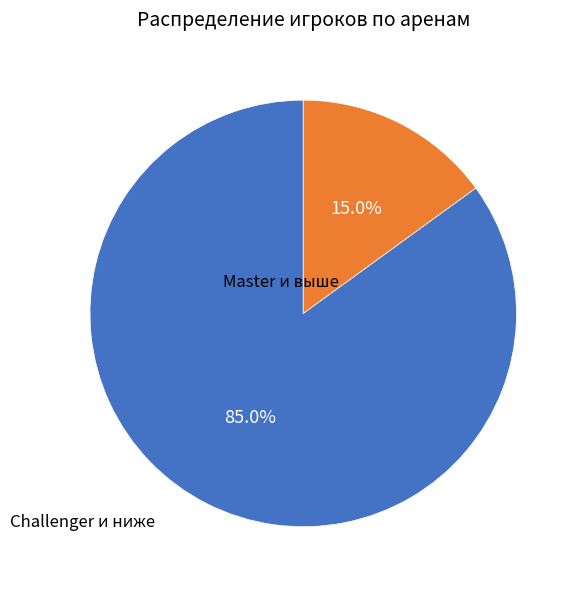

Is there any slice that represents more than half of the pie?

Yes